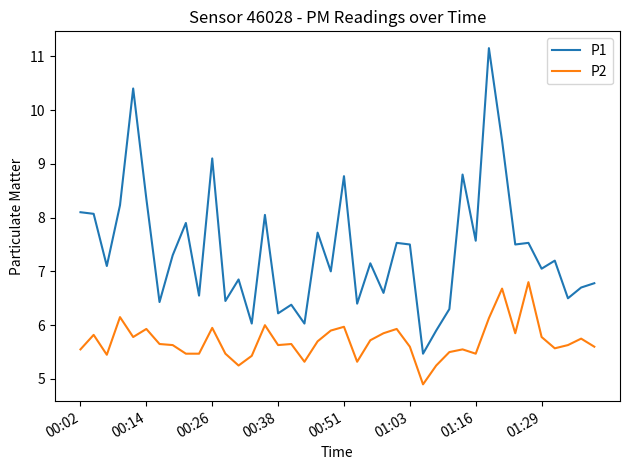

How many distinct data groups are displayed?

2